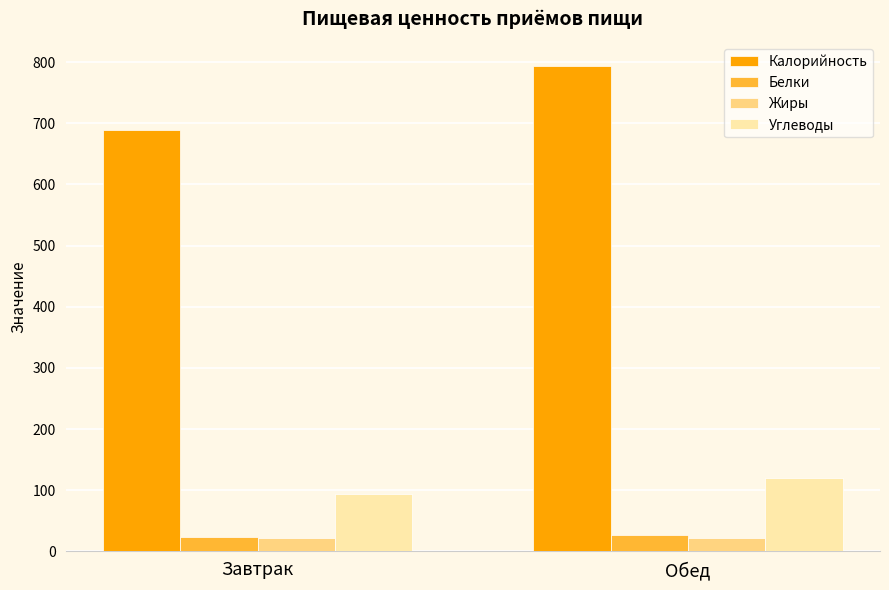

Where is Углеводы nearest to the value 106?

Завтрак